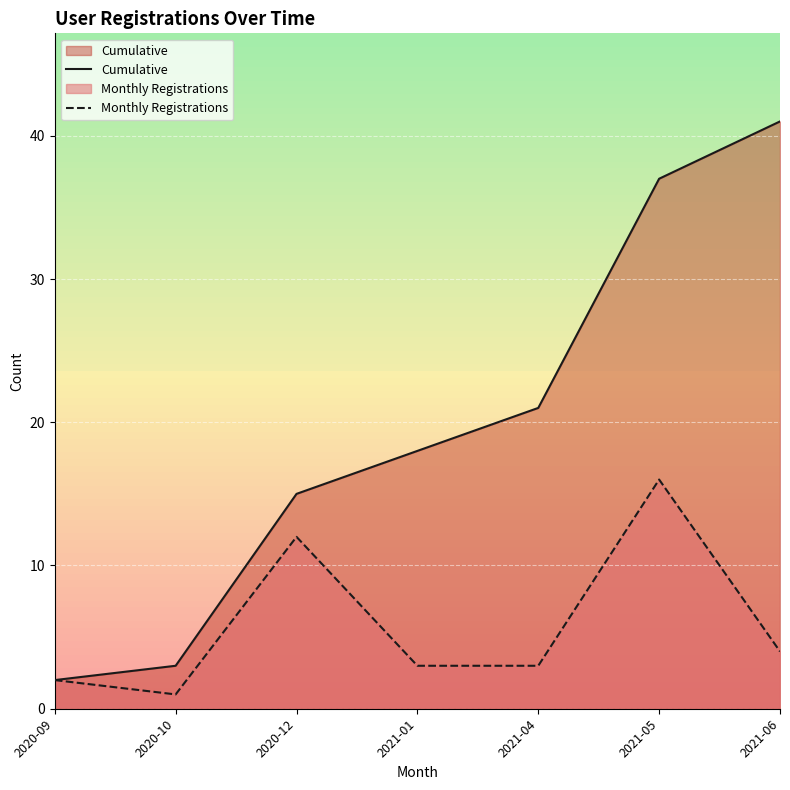

What is the spread (max minus min) of values at 2021-01?

15